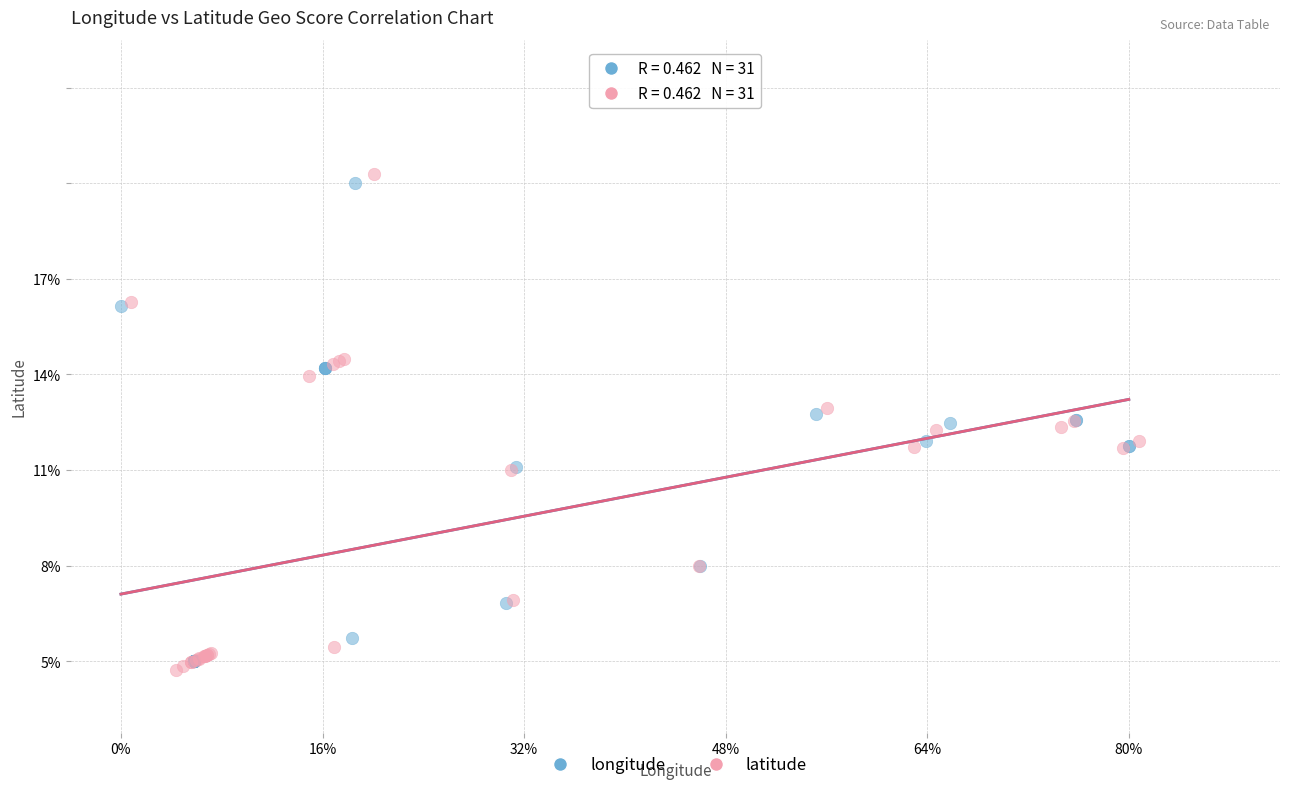

Which series reaches the maximum Y coordinate?

latitude